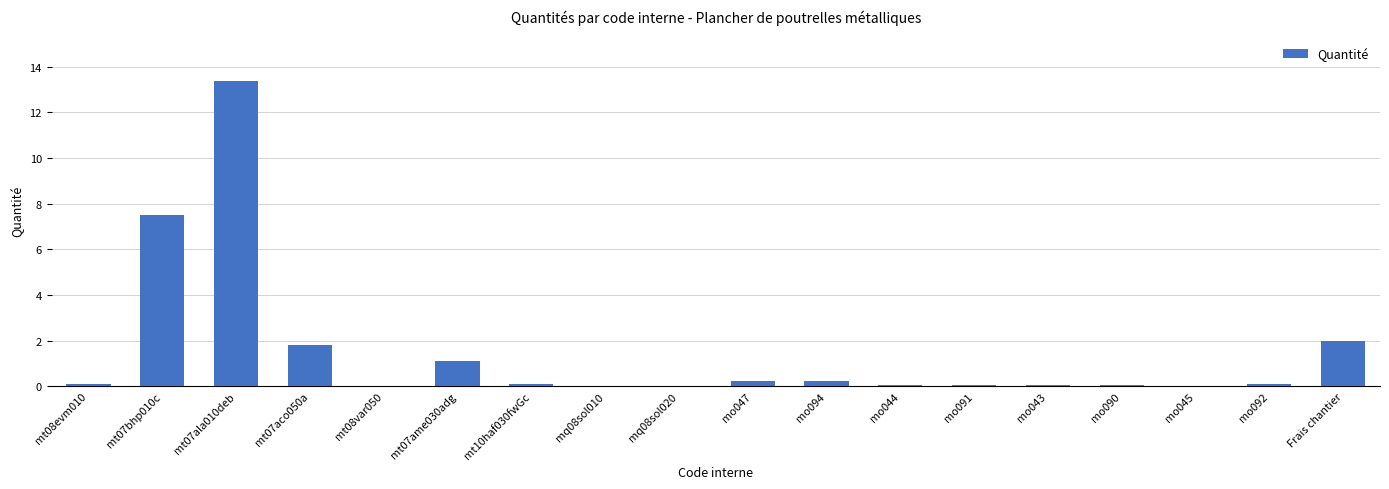

What is the sum of all values?

26.8